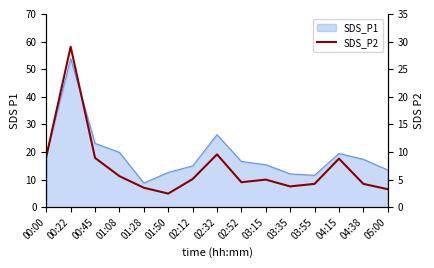

What position from the left is 03:15?

10